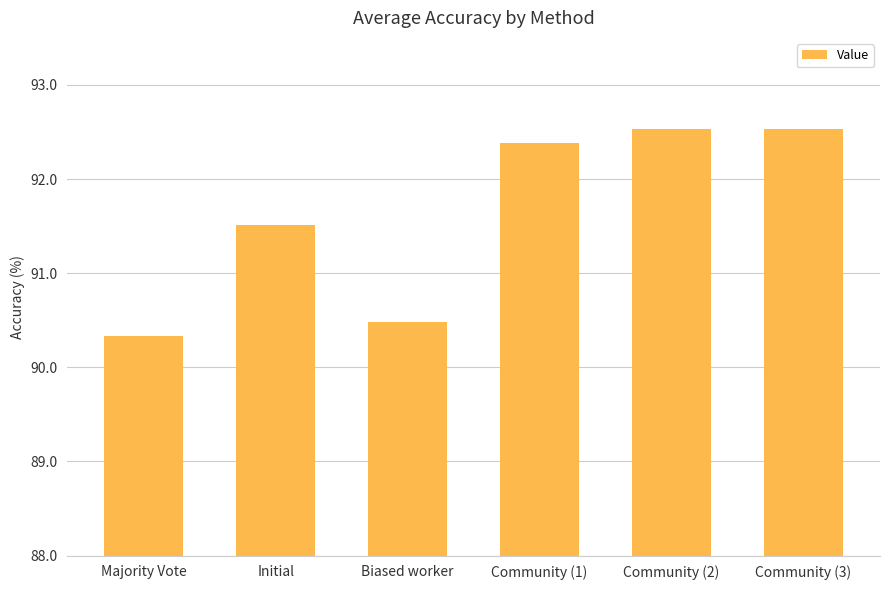

Where does the data first go above 92?

Community (1)